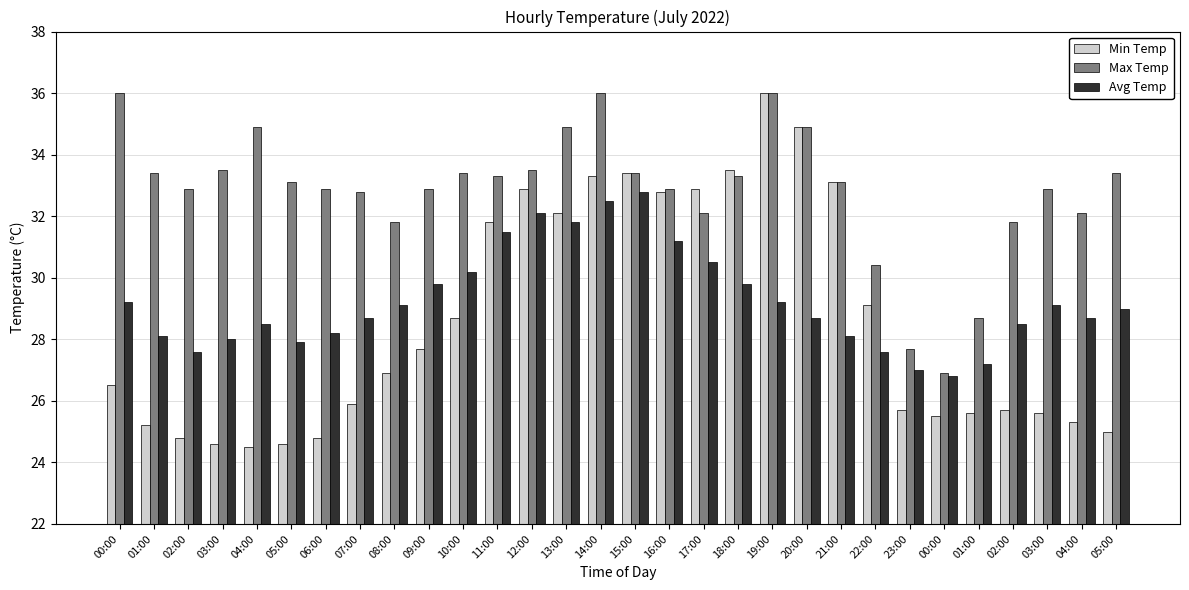

What is the difference between the second highest and minimum values in the Max Temp series?

9.1